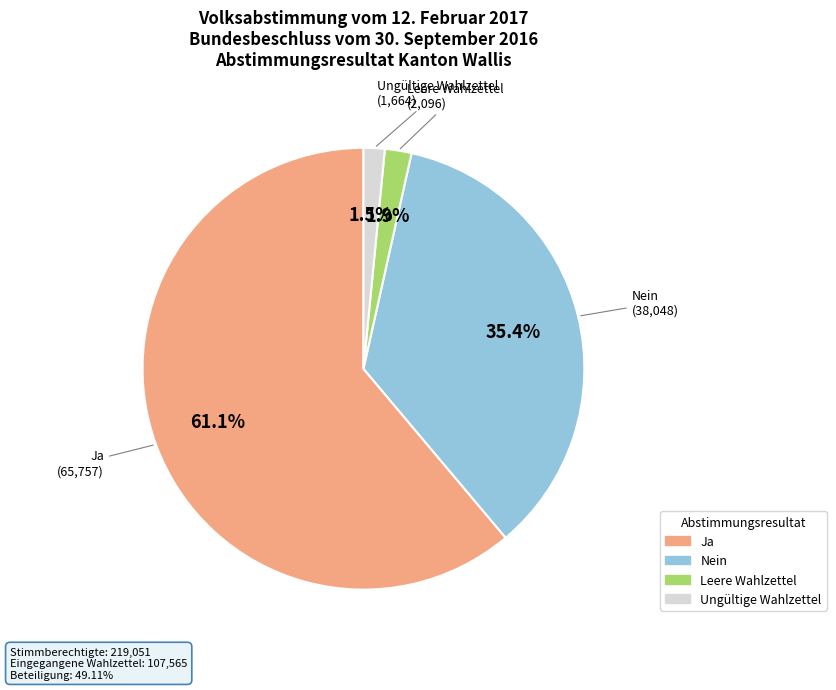

Is the sum of Ja and Leere Wahlzettel greater than half?

Yes